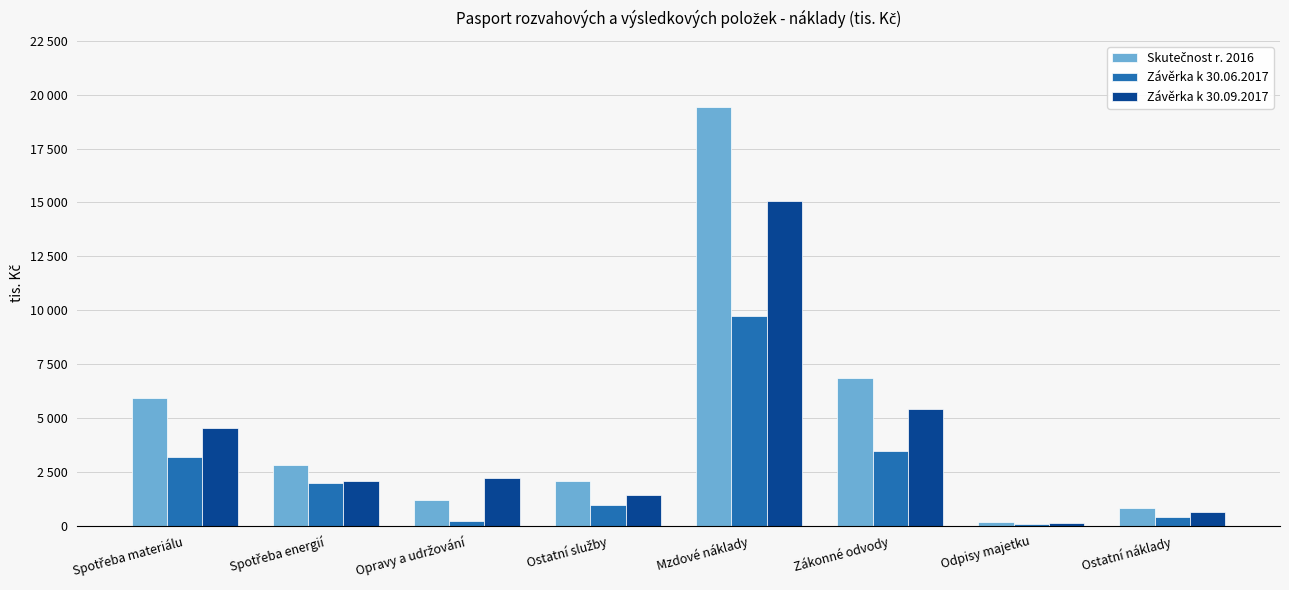

Is it true that Závěrka k 30.06.2017 equals 377 at Ostatní náklady?

True